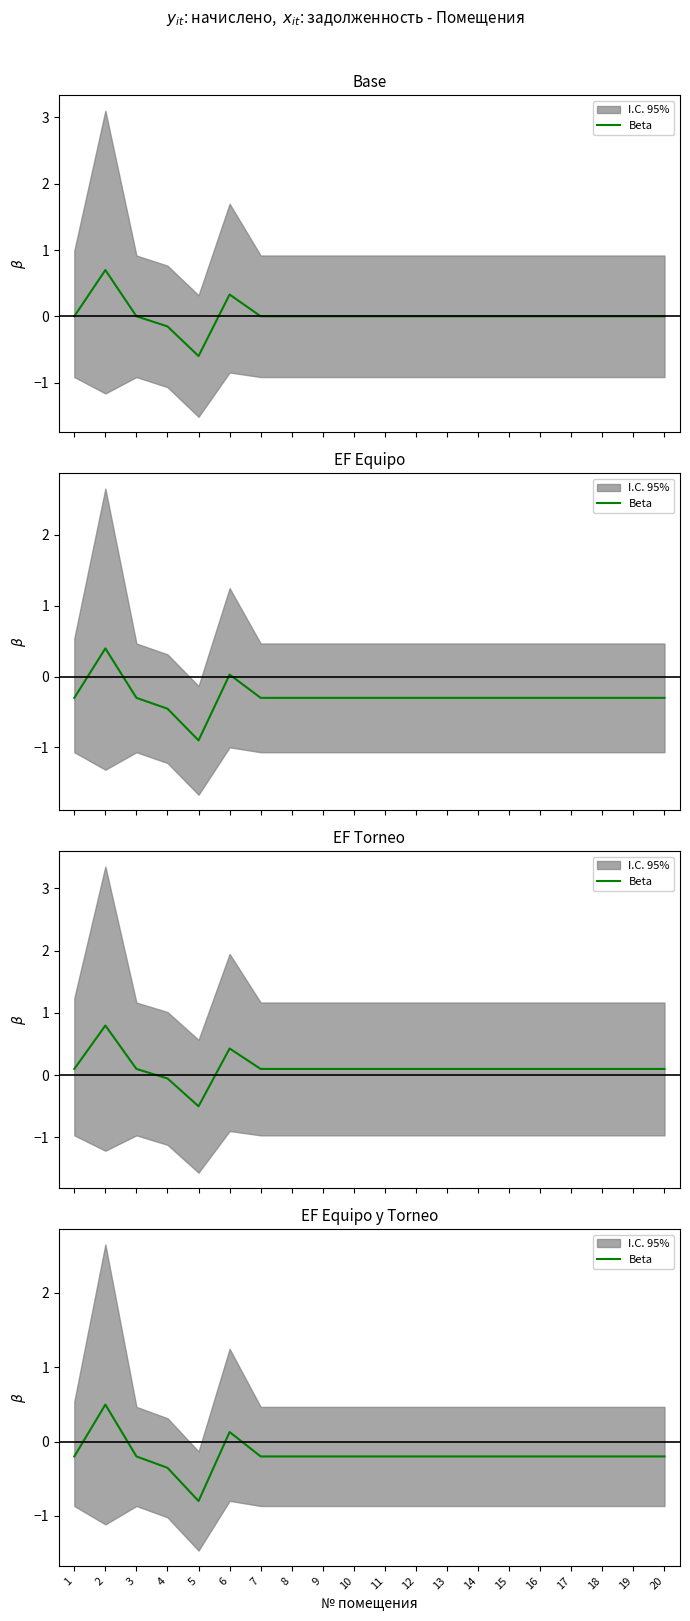

Which label corresponds to the largest value in the chart?

2